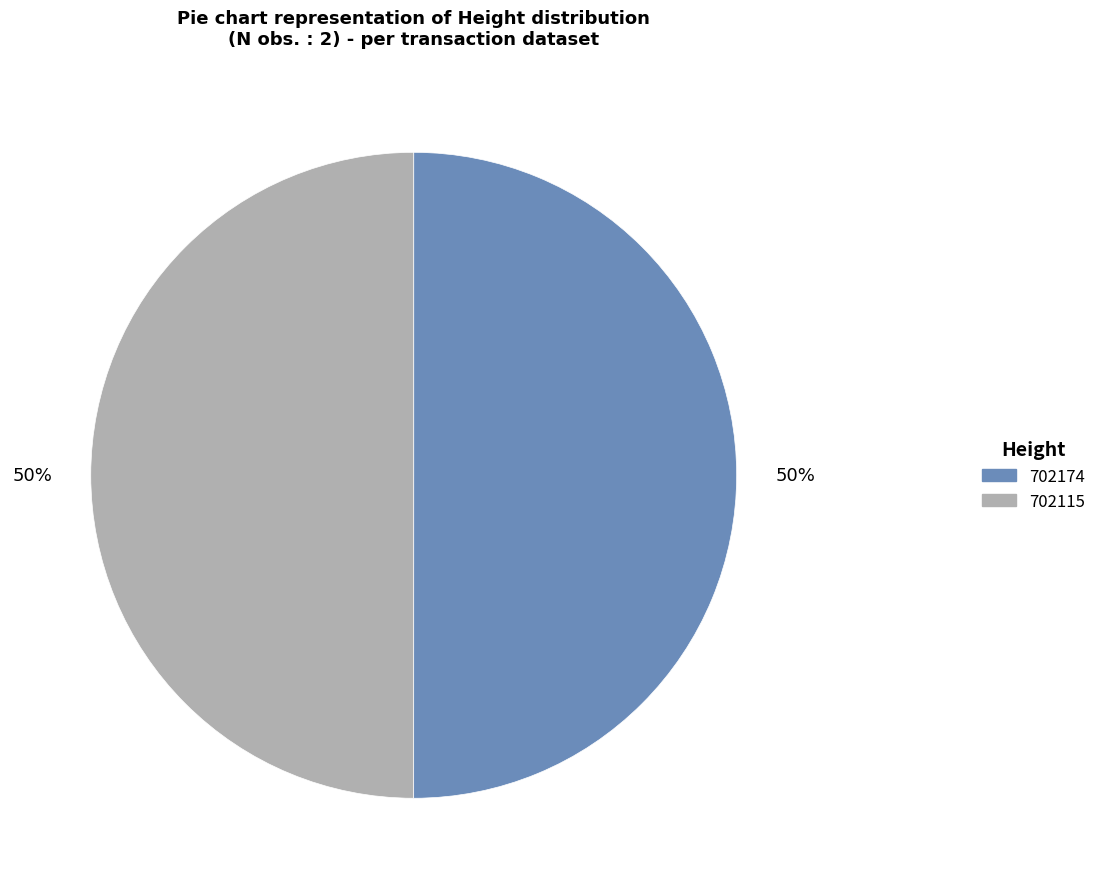

To the nearest percent, what is the average slice percentage?

50%